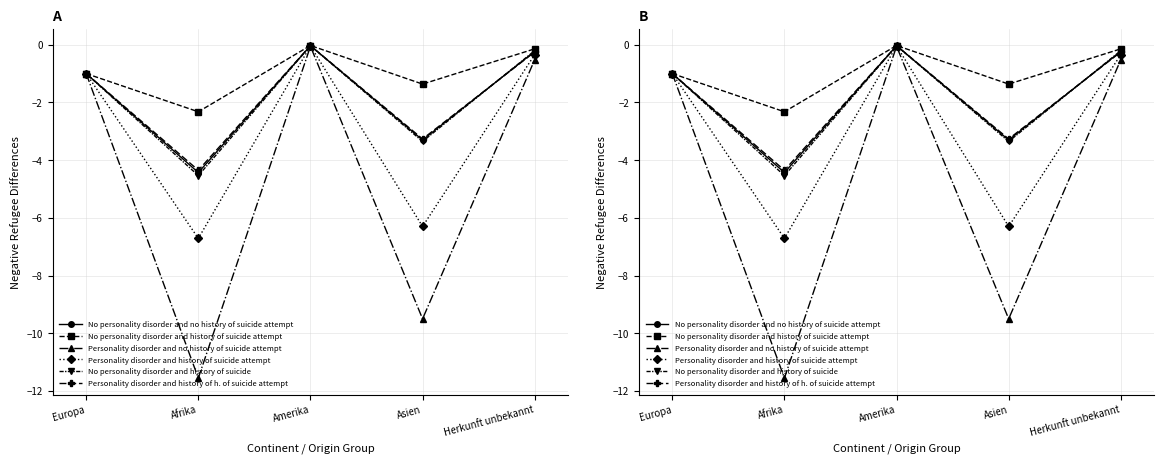

What is the total value across all series at Herkunft unbekannt?

-1.7